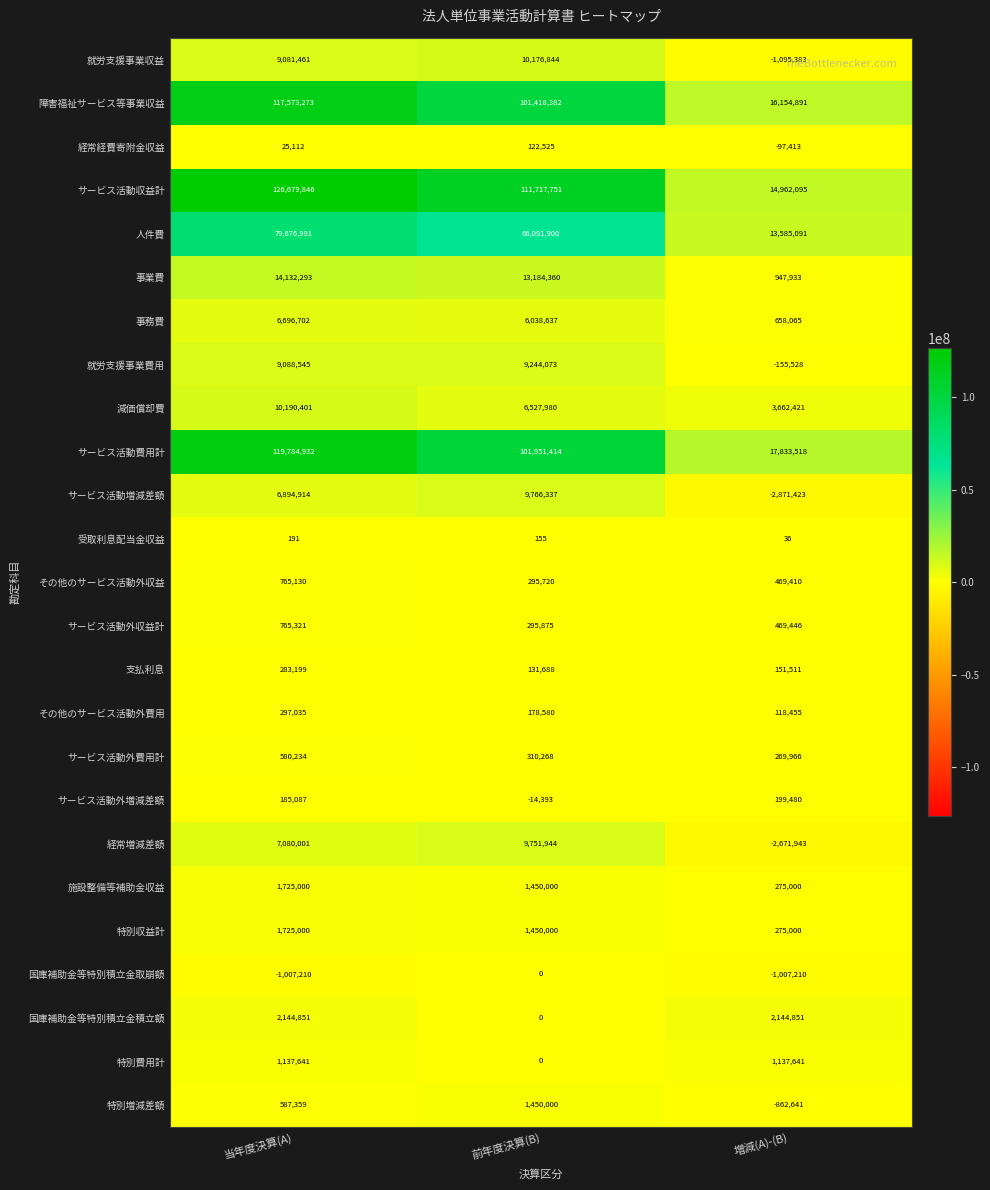

Between 前年度決算(B) and 増減(A)-(B), which series saw the biggest shift?

サービス活動収益計